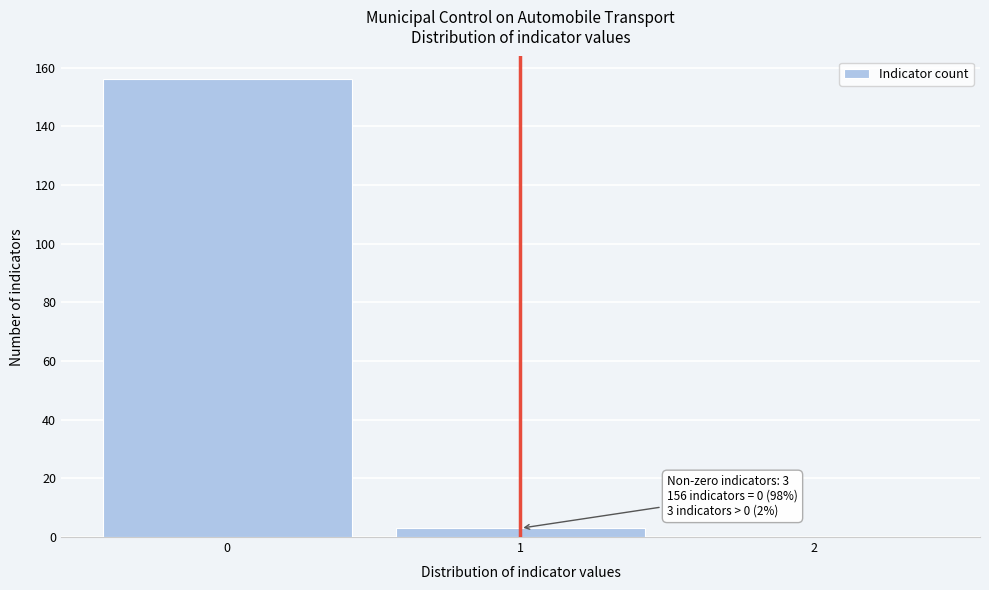

Reading right to left, what are all the values shown in this chart?

2=0	1=3	0=156